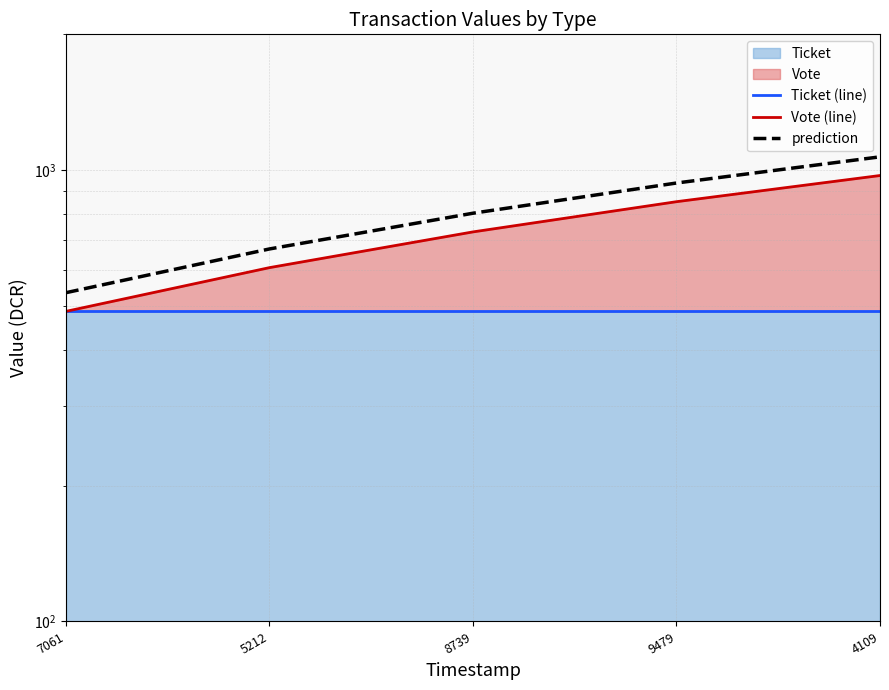

The value of Ticket (line) at 9479 is 486.6. True or false?

True